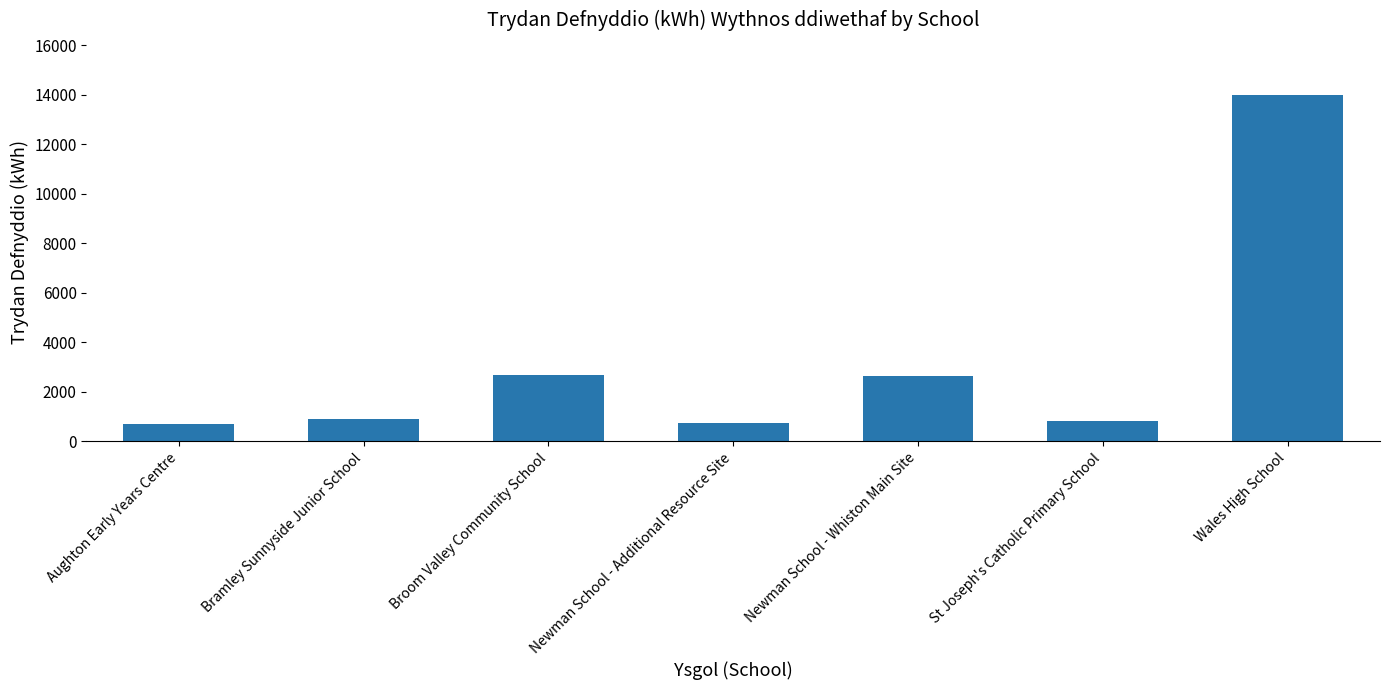

Count the number of data series in this chart.

1